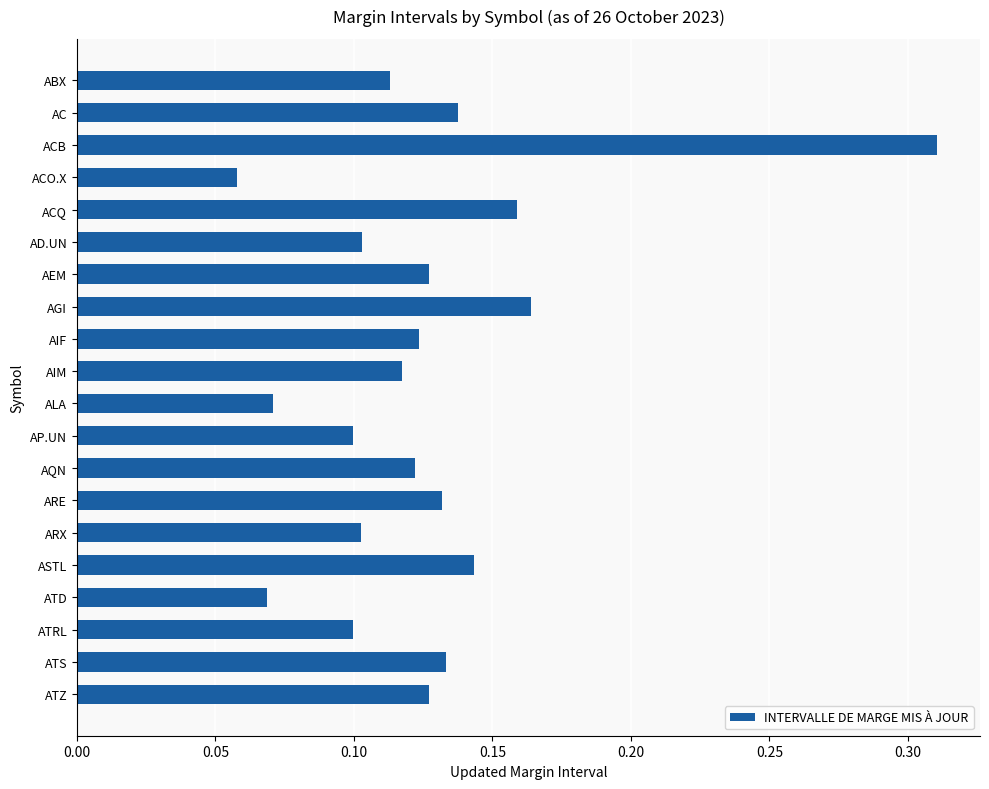

Which category has the lowest value across all series?

ACO.X